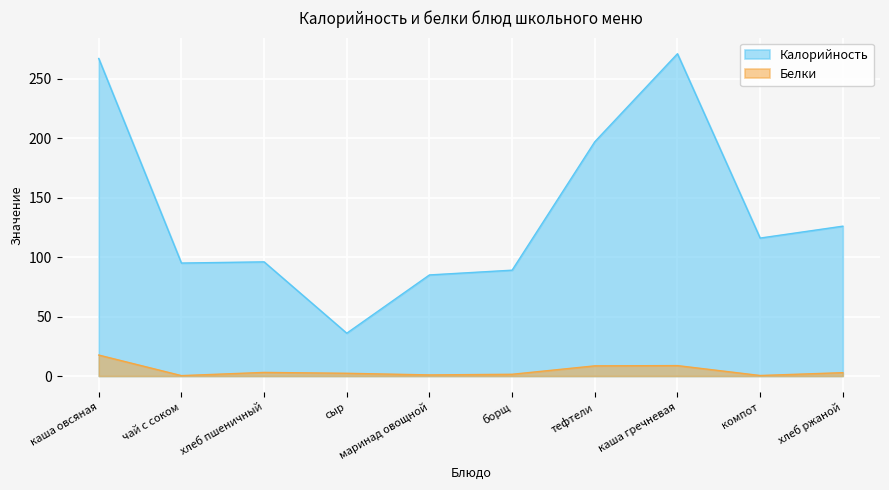

Reading left to right, what are all the values shown in this chart?

Калорийность: каша овсяная=267.0	чай с соком=95.0	хлеб пшеничный=96.0	сыр=36.0	маринад овощной=85.0	борщ=89.0	тефтели=197.0	каша гречневая=271.0	компот=116.0	хлеб ржаной=126.0
Белки: каша овсяная=17.6	чай с соком=0.3	хлеб пшеничный=3.0	сыр=2.3	маринад овощной=0.9	борщ=1.5	тефтели=8.6	каша гречневая=8.8	компот=0.4	хлеб ржаной=2.8